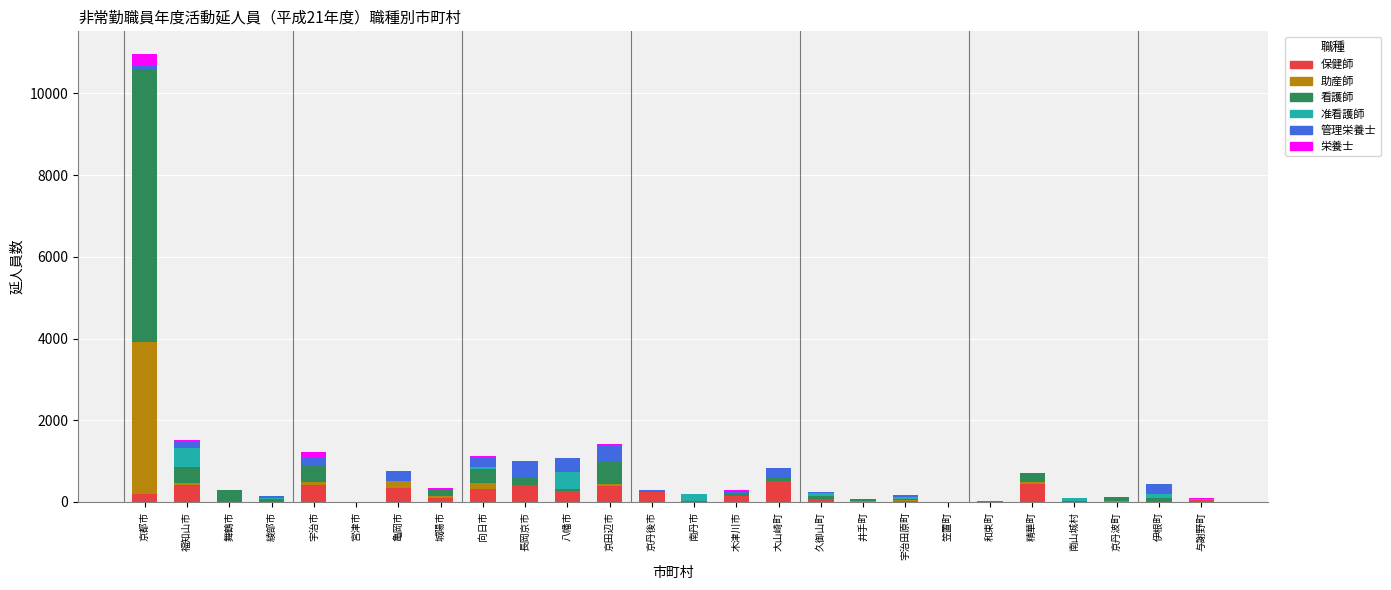

At which category is the sum across all series the highest?

京都市